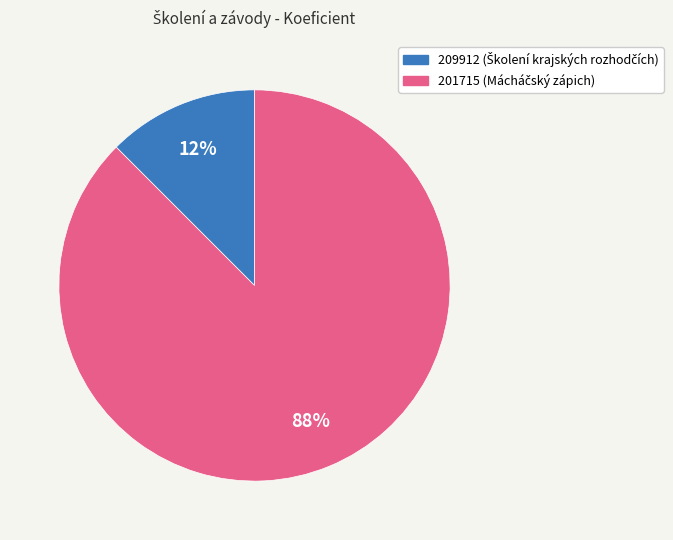

True or false: 201715 accounts for 88% of the total.

True